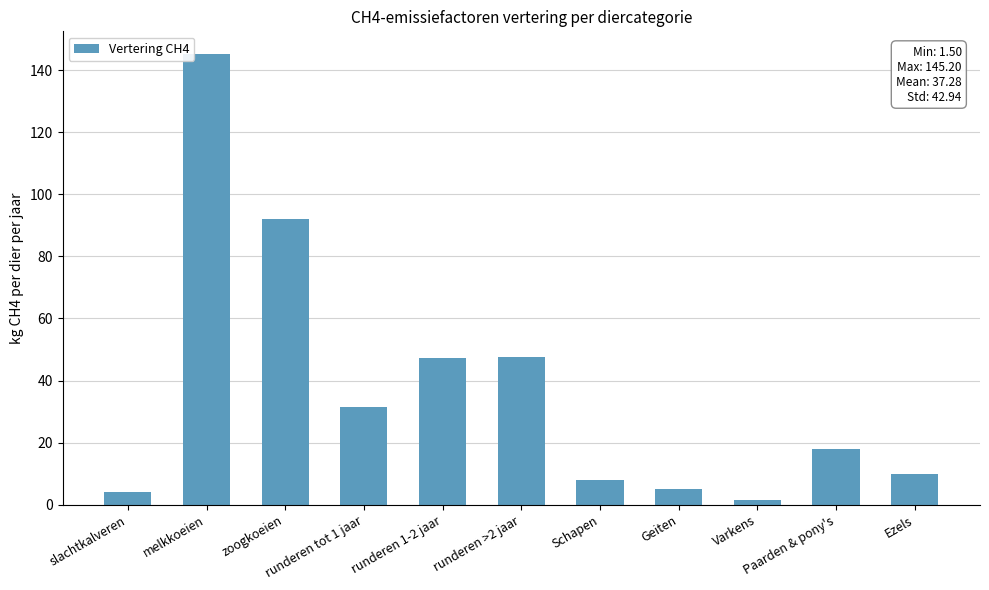

What is the maximum value shown in the chart?

145.2